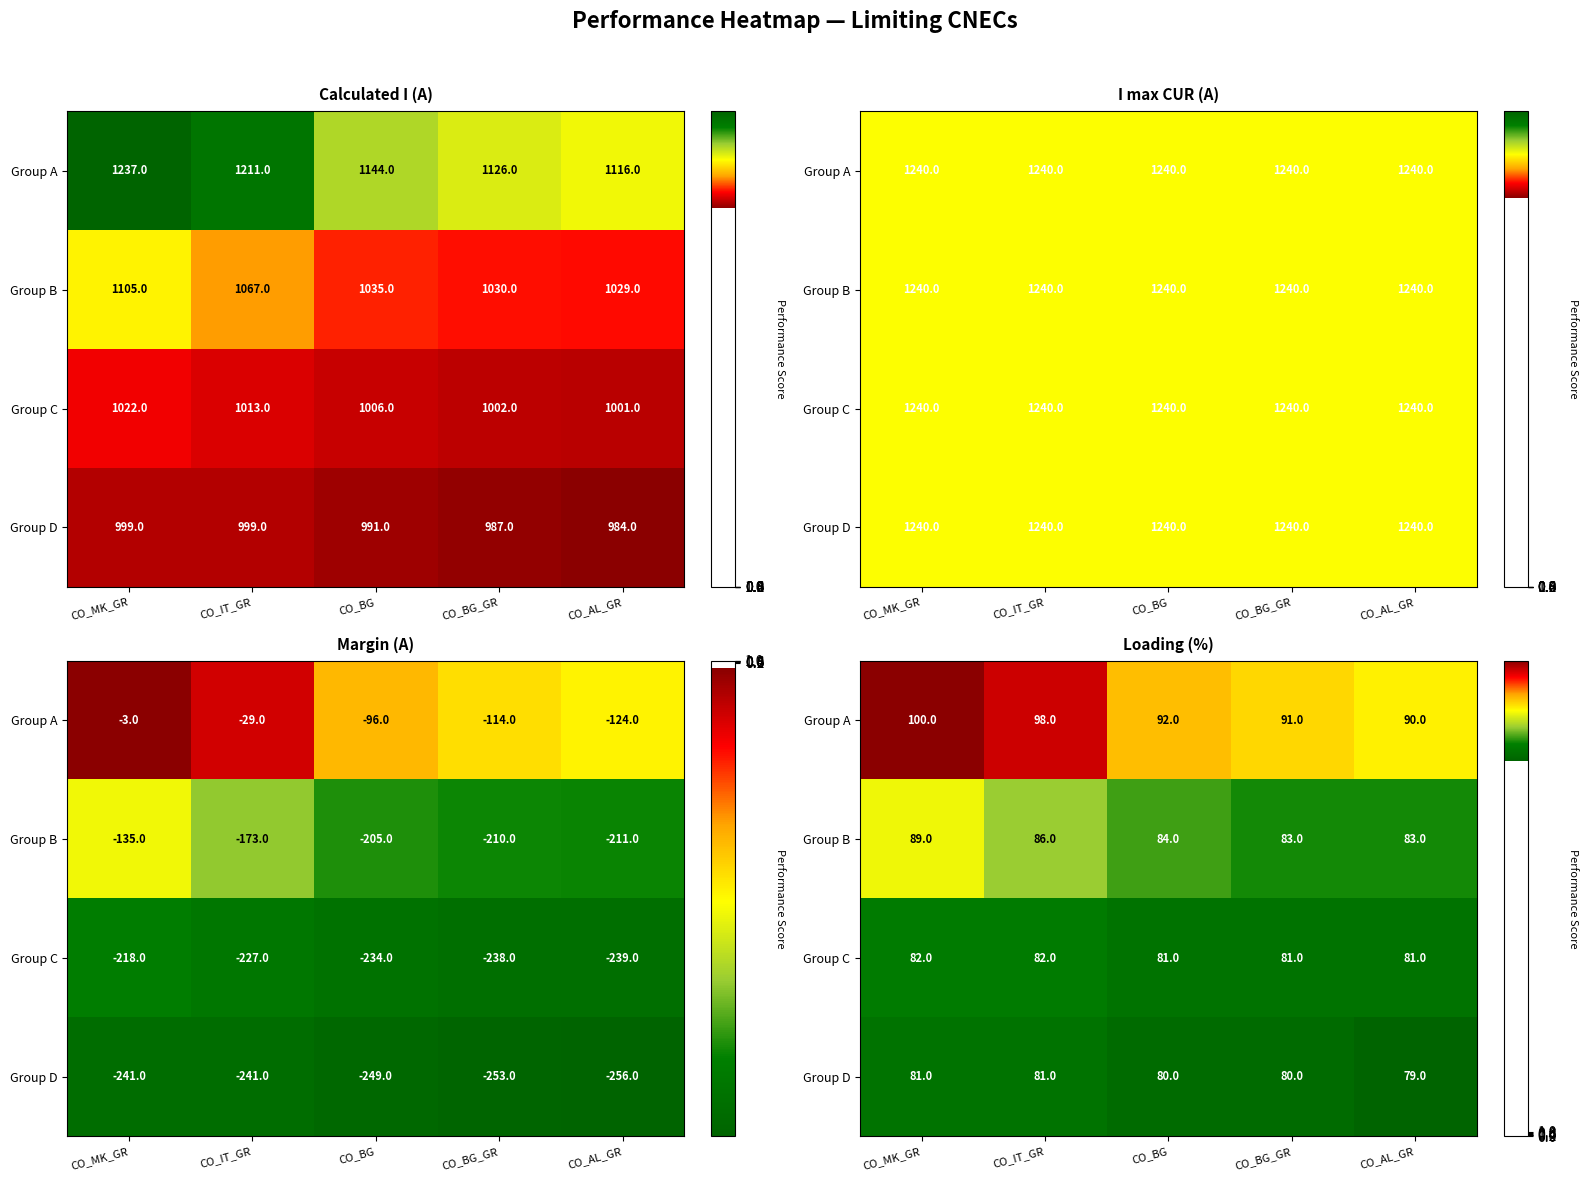

What is the sum of all Group A values?

471